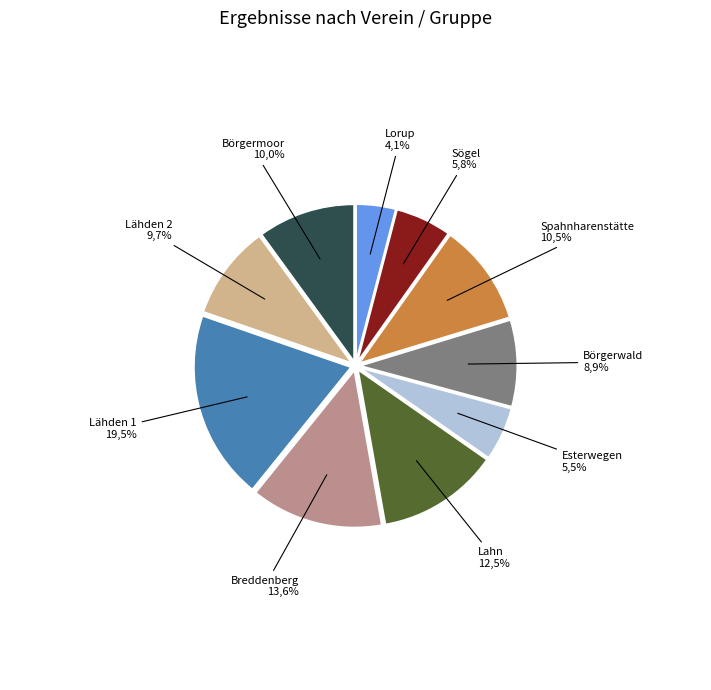

Rank the categories by value from lowest to highest.

Lorup, Esterwegen, Sögel, Börgerwald, Lähden 2, Börgermoor, Spahnharenstätte, Lahn, Breddenberg, Lähden 1